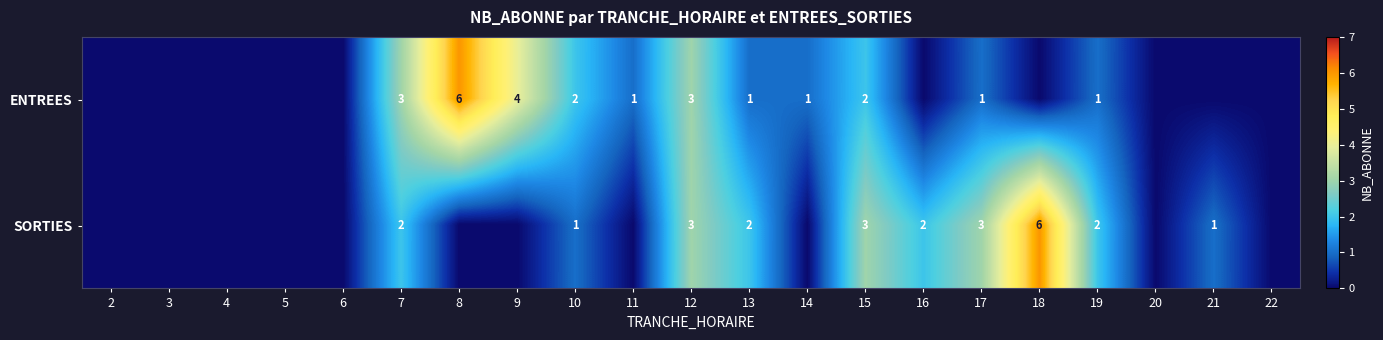

The value of ENTREES at 7 is 3. True or false?

True